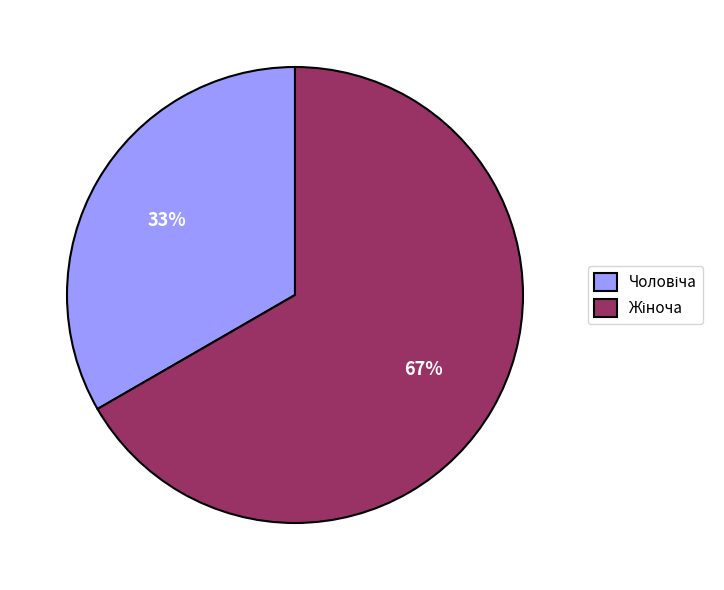

Count the number of slices in the pie.

2